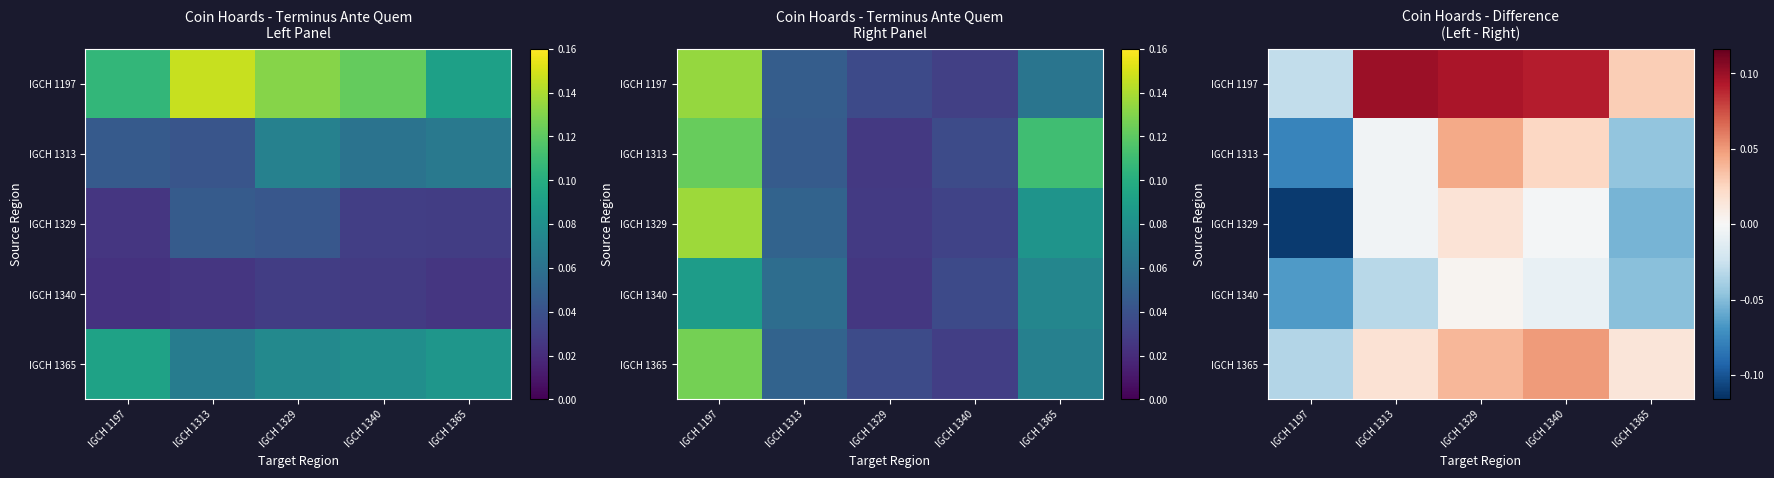

What is the total value across all series at IGCH 1329?

0.2